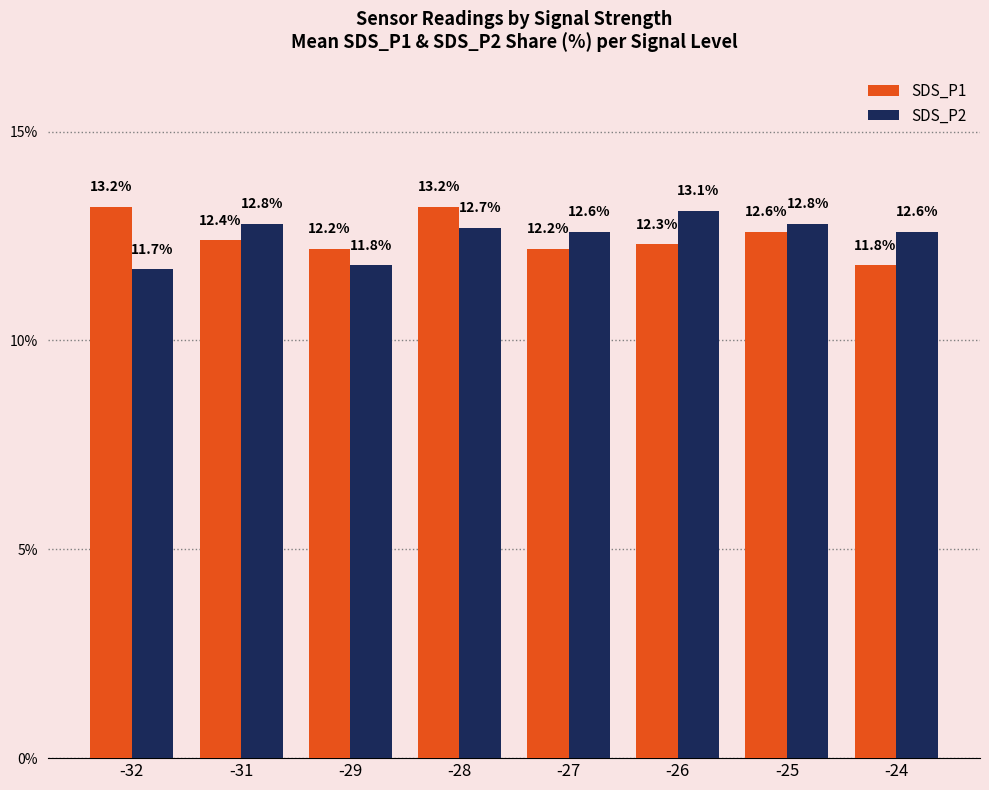

How many groups of bars are there?

8